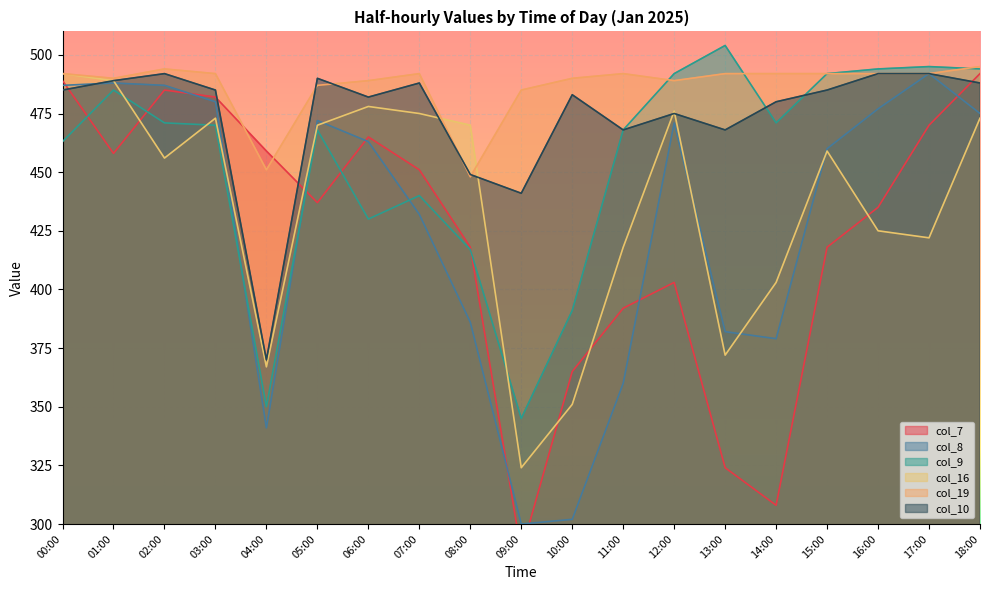

After their last crossing, which series has the higher values: col_7 or col_9?

col_9